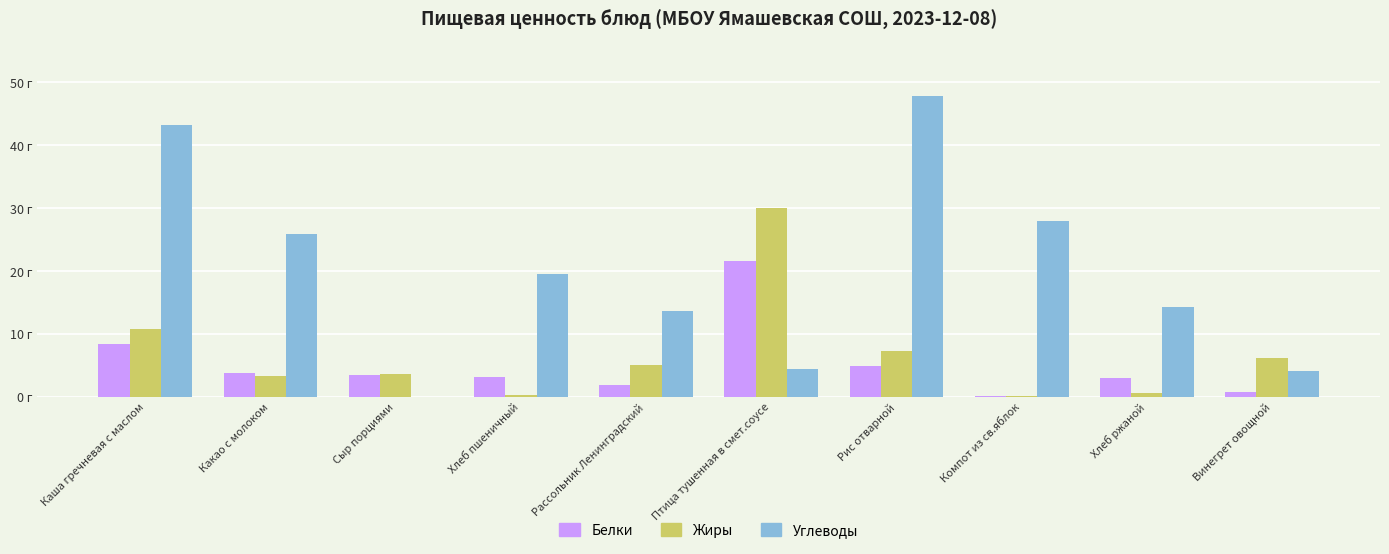

What is the sum of all Углеводы values?

200.5